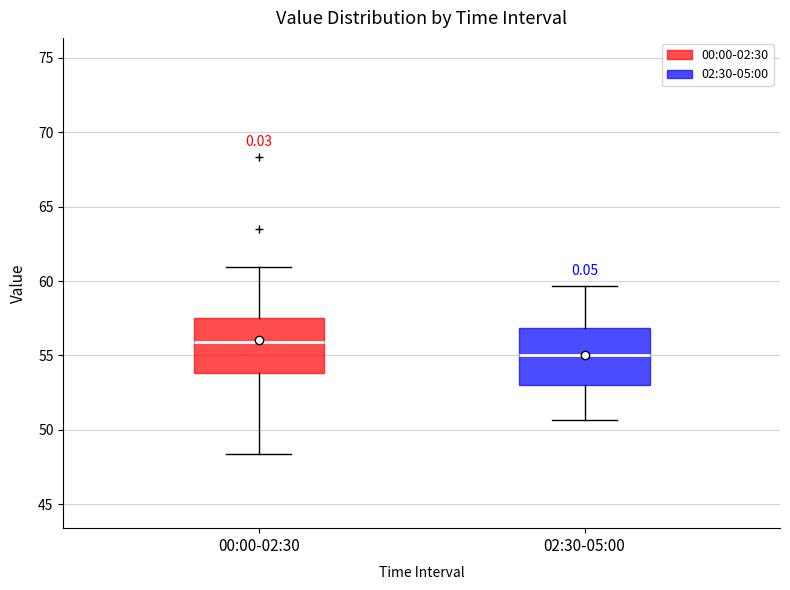

Which box has the lowest median line?

02:30-05:00